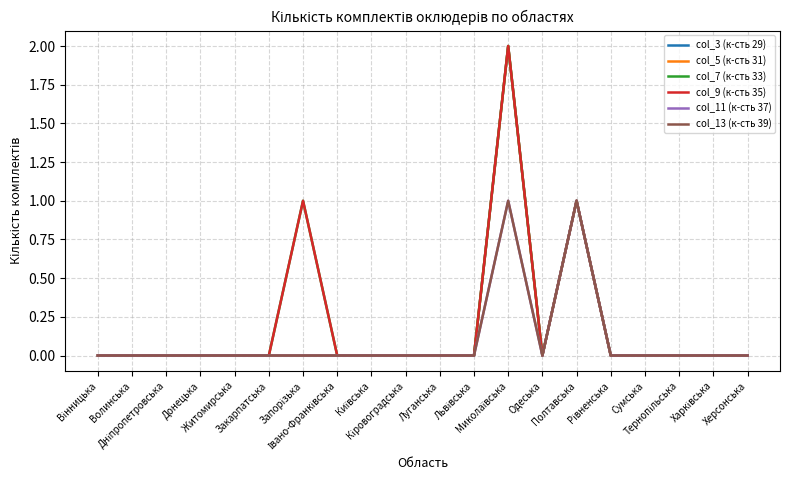

Does the chart have visible grid lines?

Yes